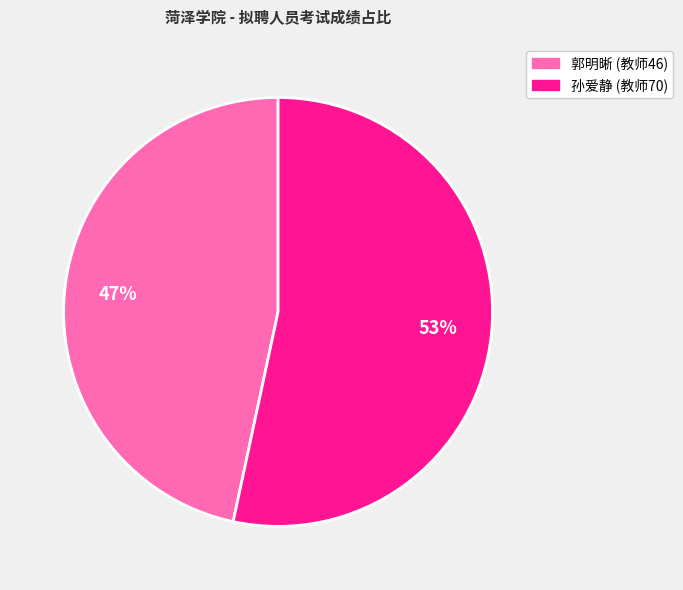

Rank the categories by value from highest to lowest.

孙爱静 (教师70), 郭明晰 (教师46)